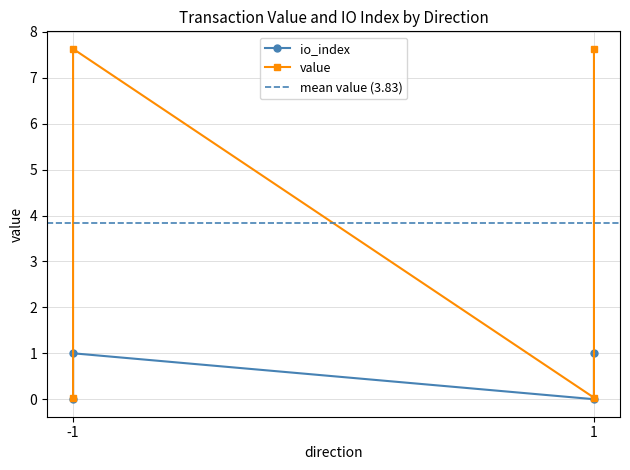

Reading right to left, what are all the values shown in this chart?

io_index: 1=1.0	1=0.0	-1=1.0	-1=0.0
value: 1=7.6	1=0.0	-1=7.6	-1=0.0